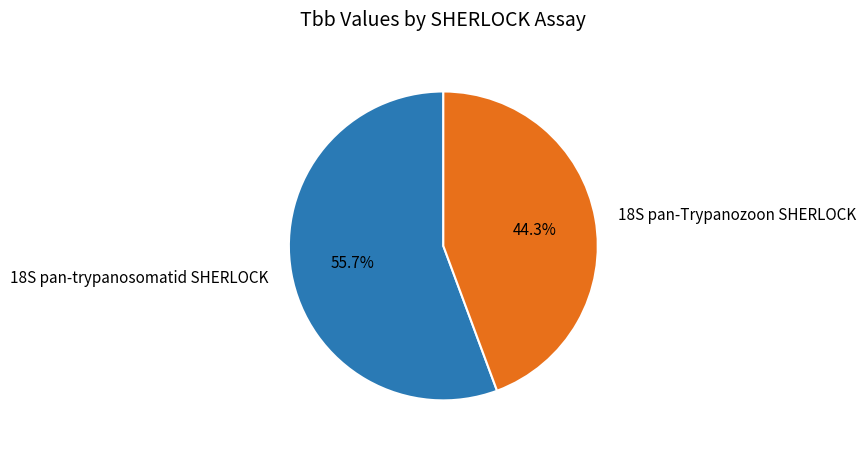

How many slices are in this pie chart?

2